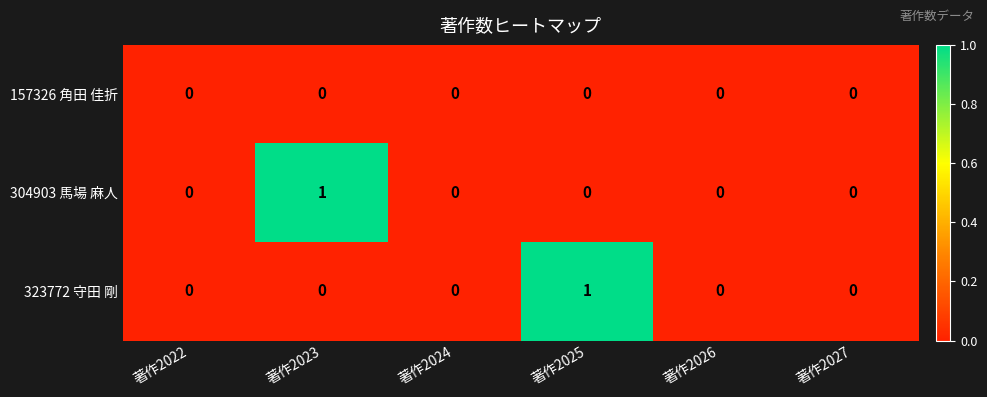

Reading right to left, list all the values displayed in this chart.

157326 角田 佳折: 著作2027=0	著作2026=0	著作2025=0	著作2024=0	著作2023=0	著作2022=0
304903 馬場 麻人: 著作2027=0	著作2026=0	著作2025=0	著作2024=0	著作2023=1	著作2022=0
323772 守田 剛: 著作2027=0	著作2026=0	著作2025=1	著作2024=0	著作2023=0	著作2022=0